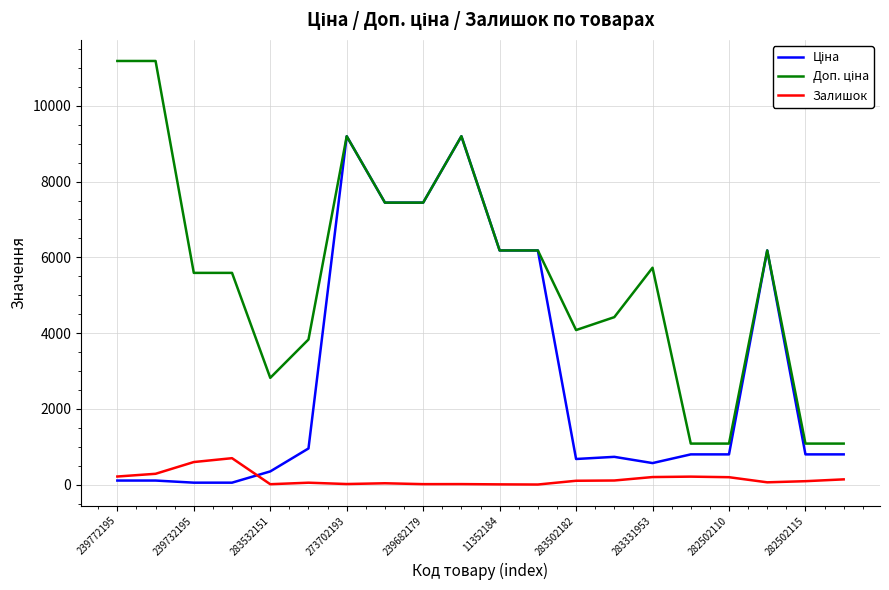

What is the highest value of the Залишок series?

702.0